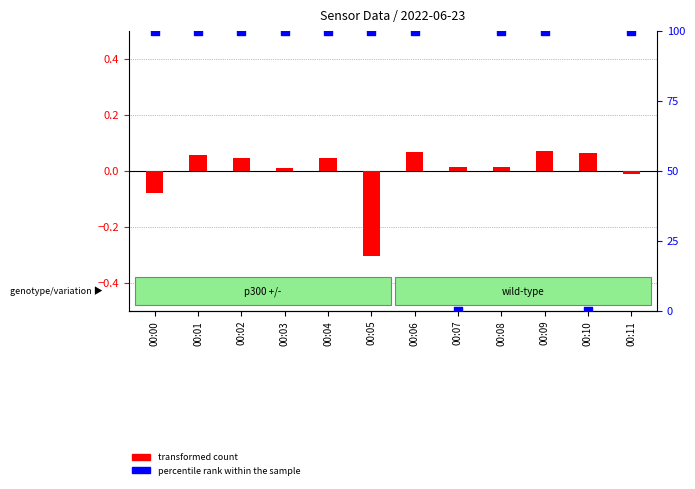

At which category is the sum across all series the highest?

00:09